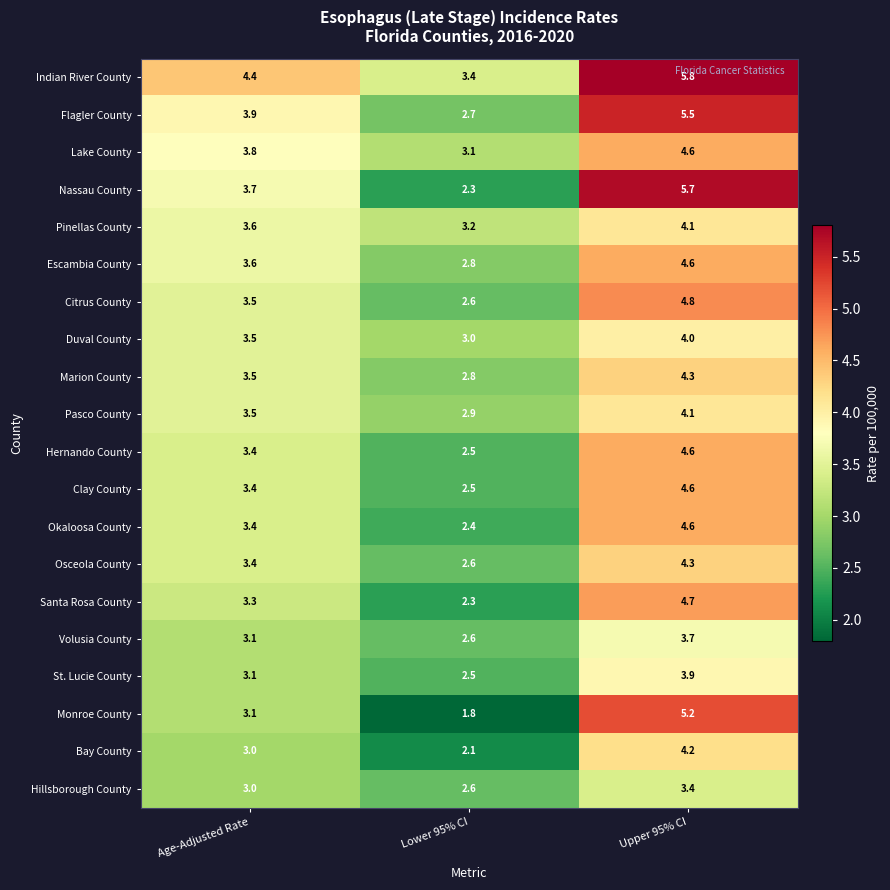

What is the sum of all Santa Rosa County values?

10.3